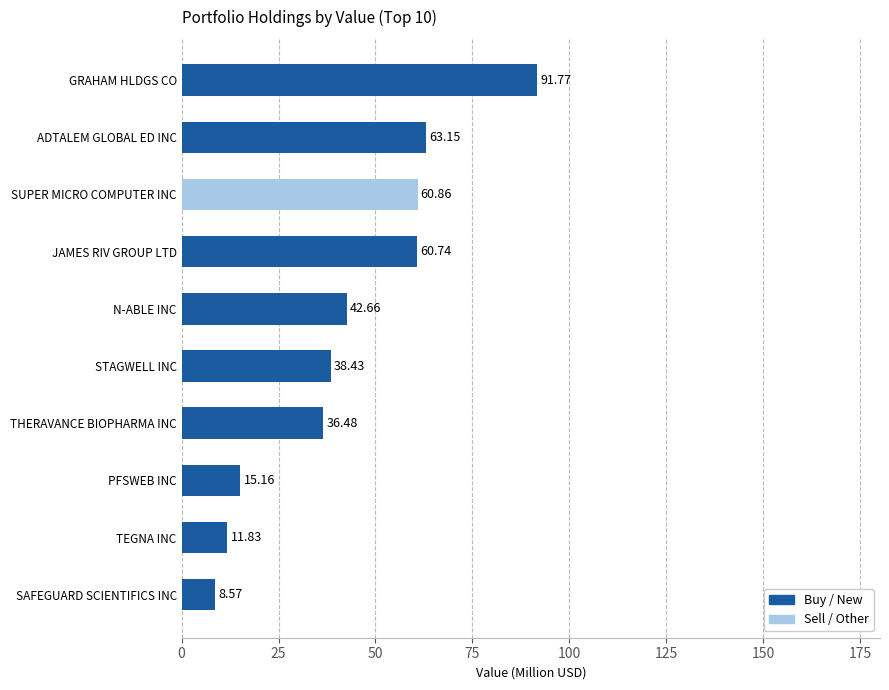

Reading left to right, list all the values displayed in this chart.

Buy / New: 8.6	11.8	15.2	36.5	38.4	42.7	60.7	0.0	63.1	91.8
Sell / Other: 0.0	0.0	0.0	0.0	0.0	0.0	0.0	60.9	0.0	0.0